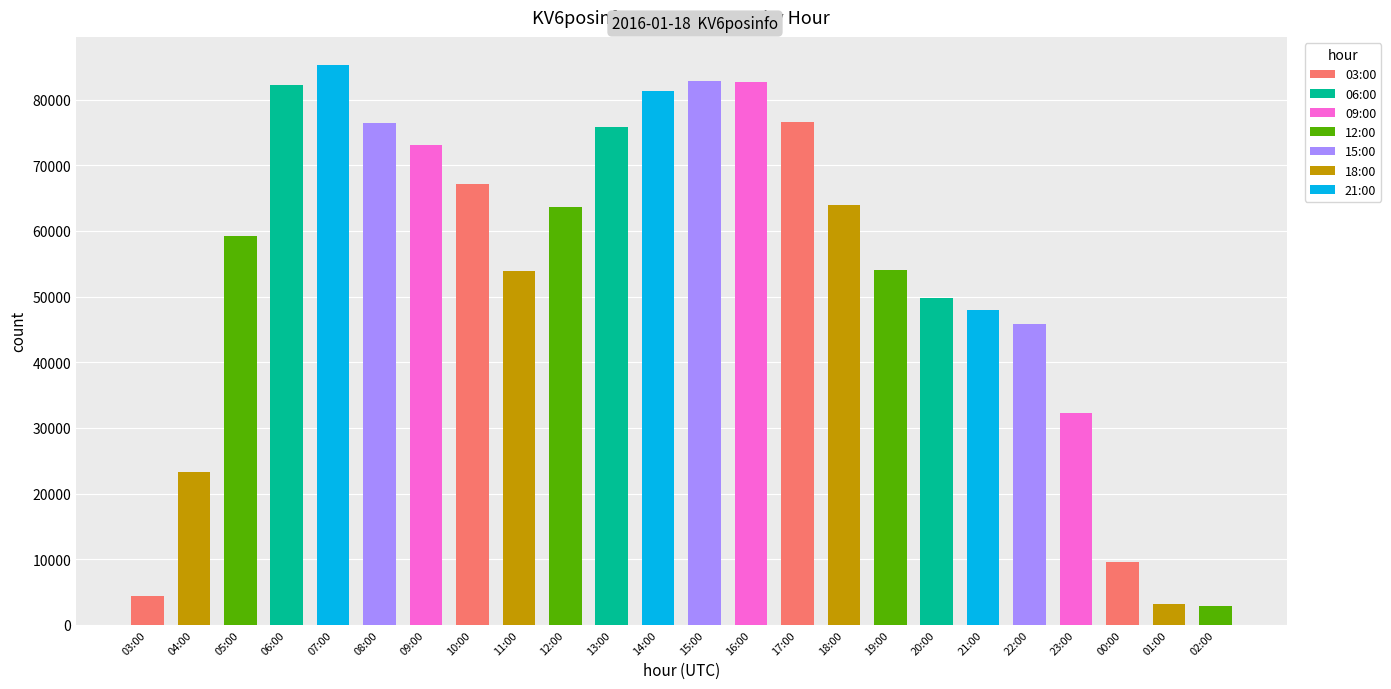

At which label does the data first exceed 63658?

06:00